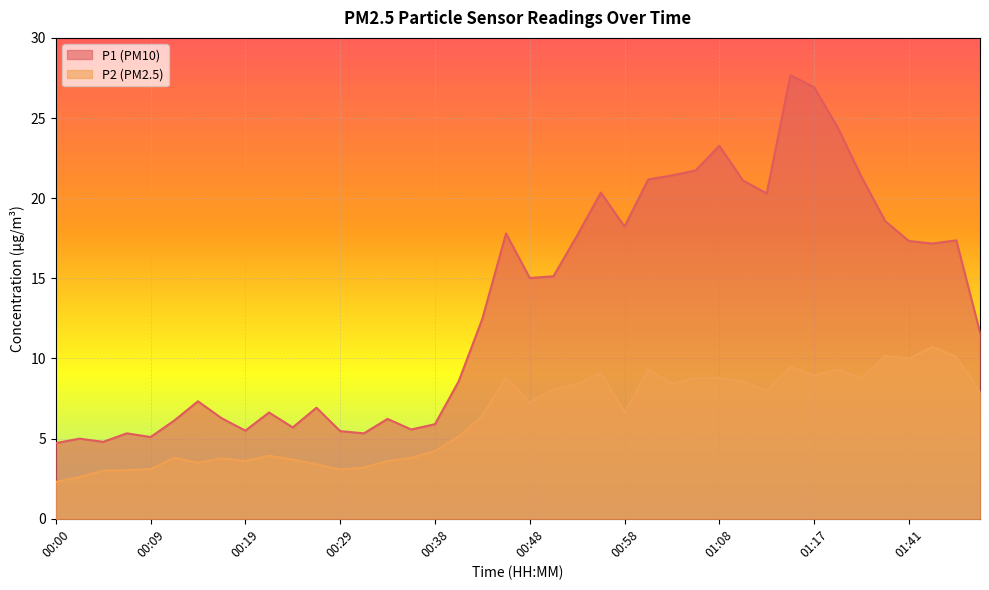

What is the label of the 38th point from the right?

00:05